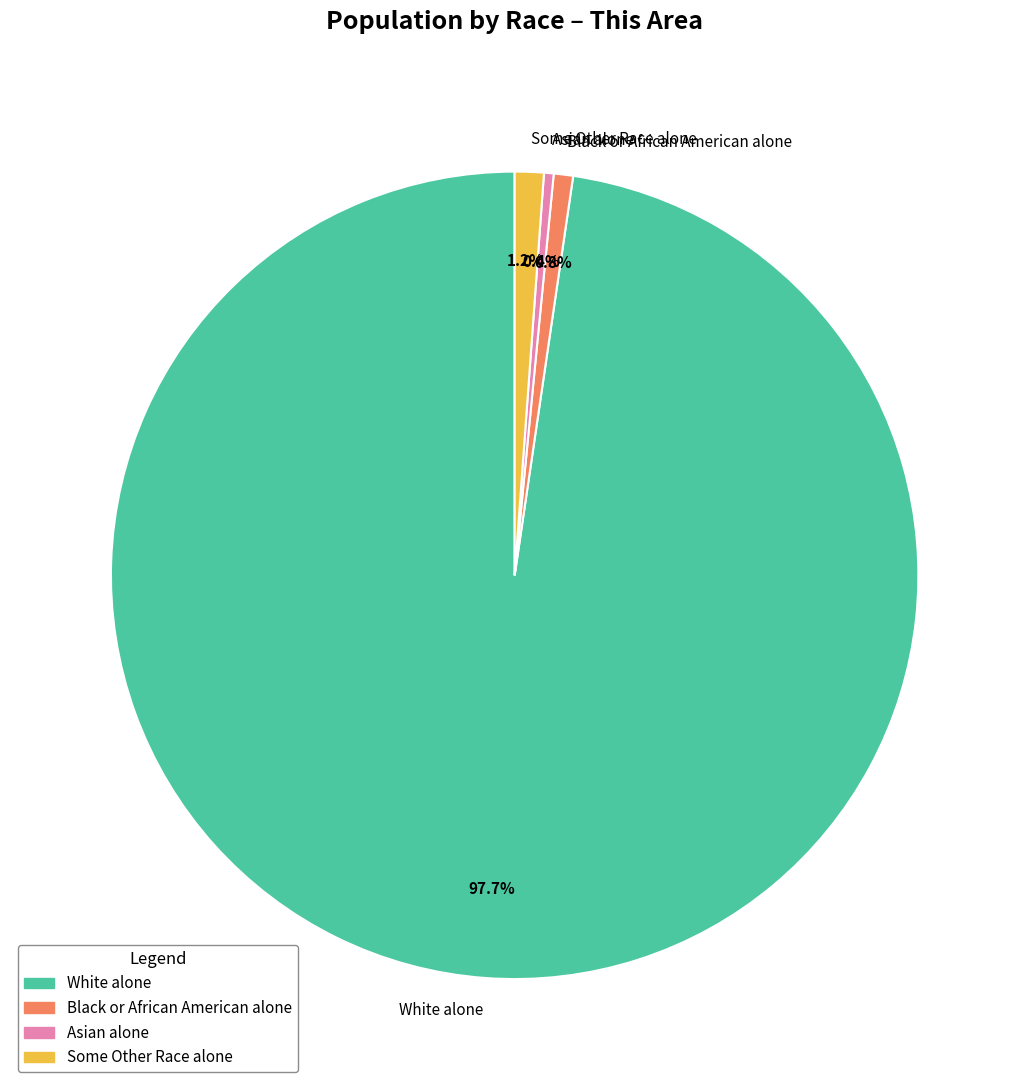

Between Some Other Race alone and Asian alone, which is larger?

Some Other Race alone